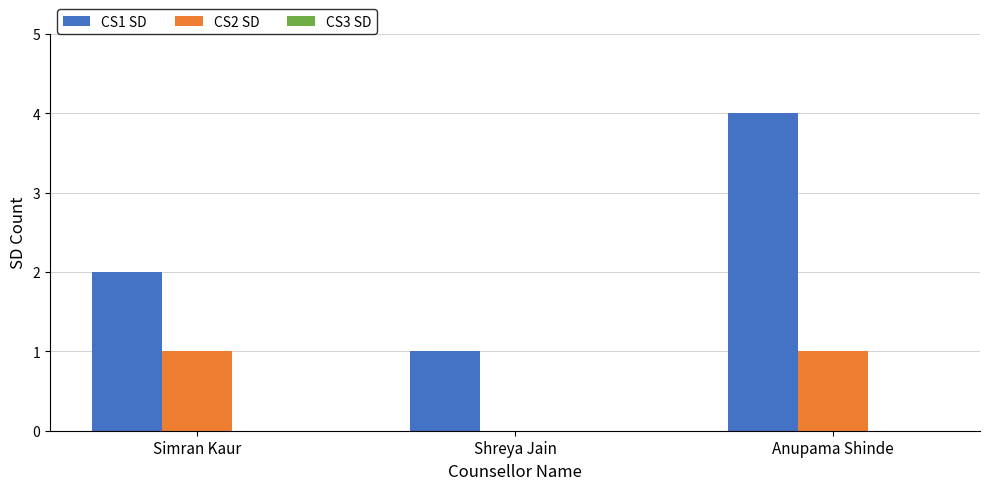

How many categories are shown in the chart?

3